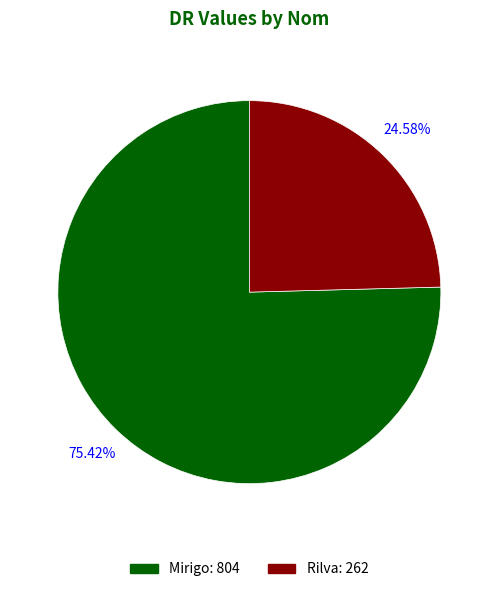

What percentage is NOT represented by Mirigo?

24.6%